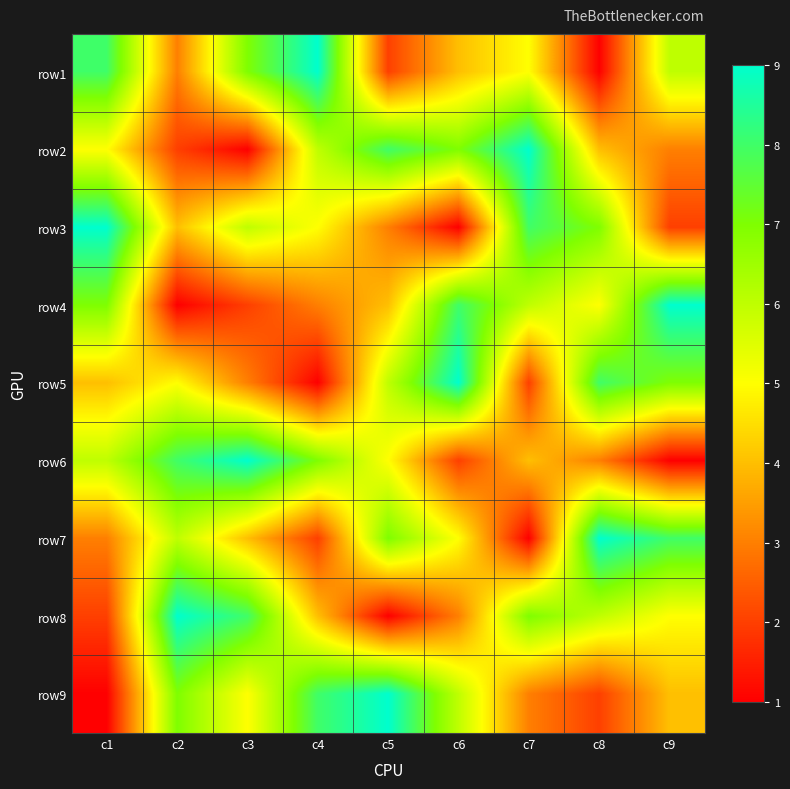

Which label corresponds to the largest value in the chart?

c4